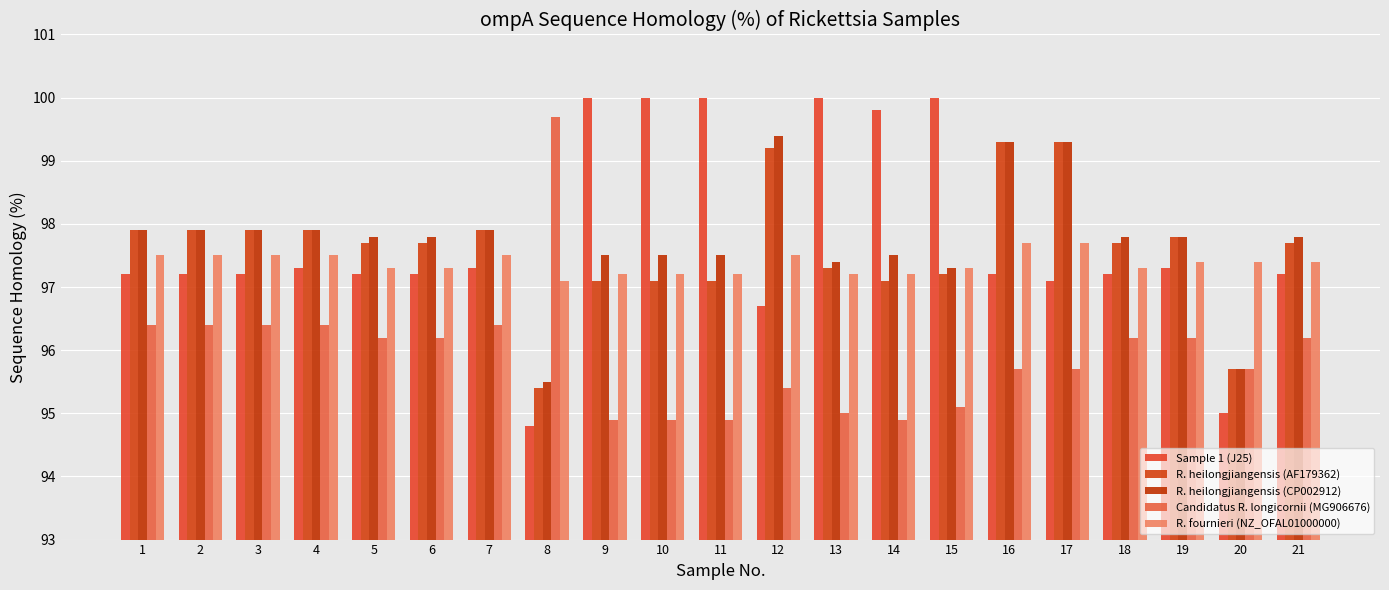

True or false: R. heilongjiangensis (CP002912) has a value of 97.9 at 3.

True